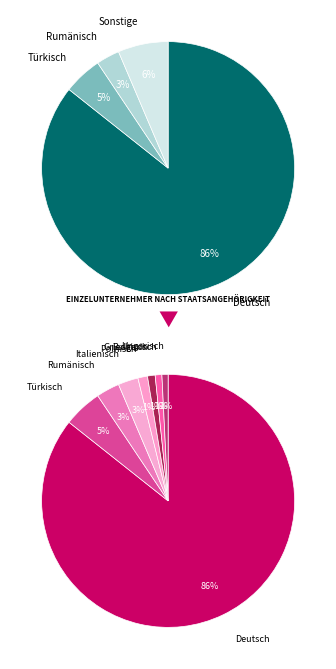

The Deutsch slice represents 86% of the pie. True or false?

True